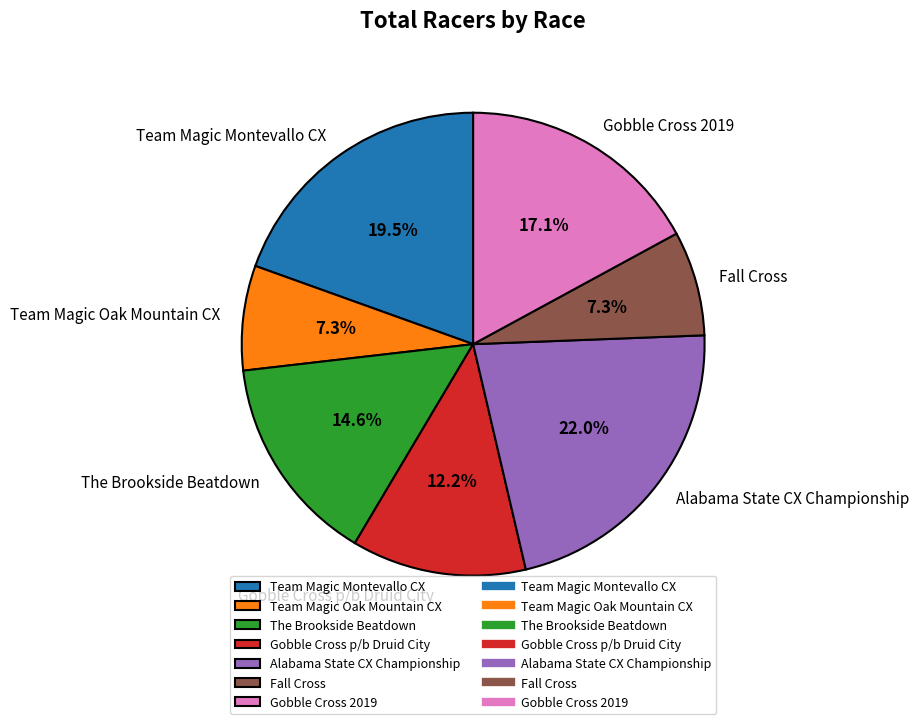

Is Team Magic Oak Mountain CX the majority of the pie?

No